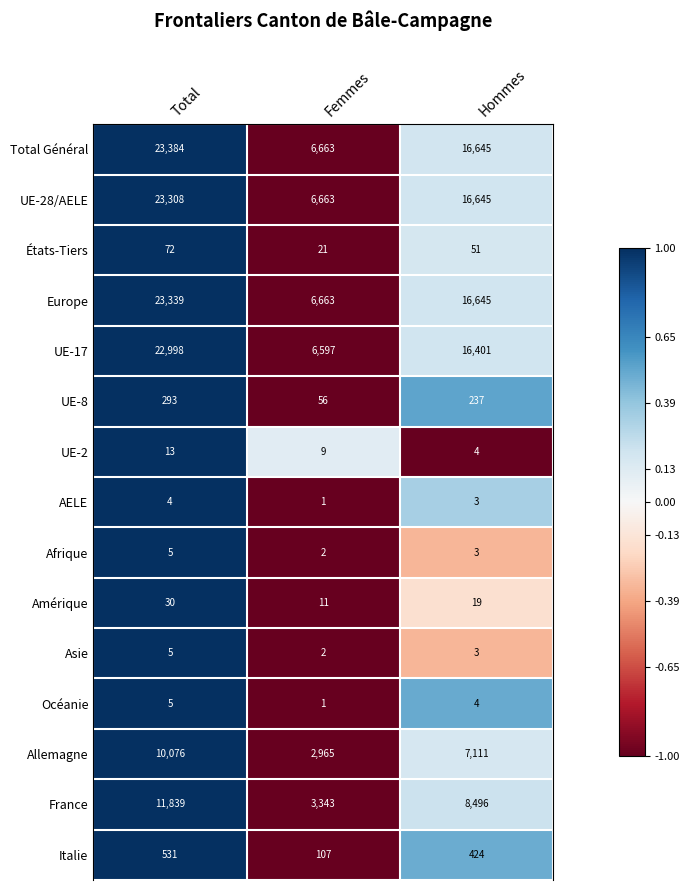

What is the total value across all series at Femmes?

33104